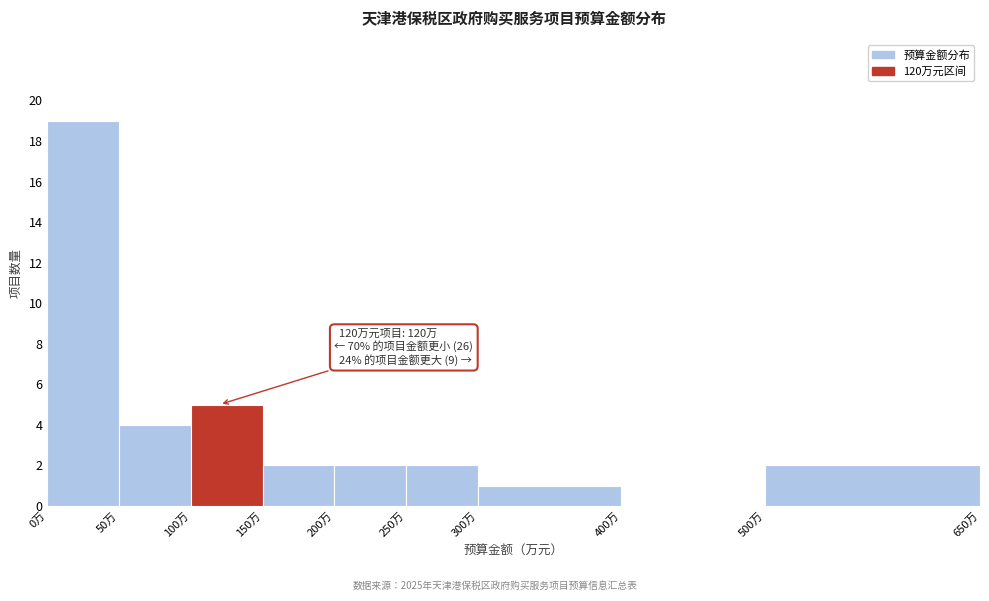

Over which range of the x-axis is the bar tallest?

0 to 50